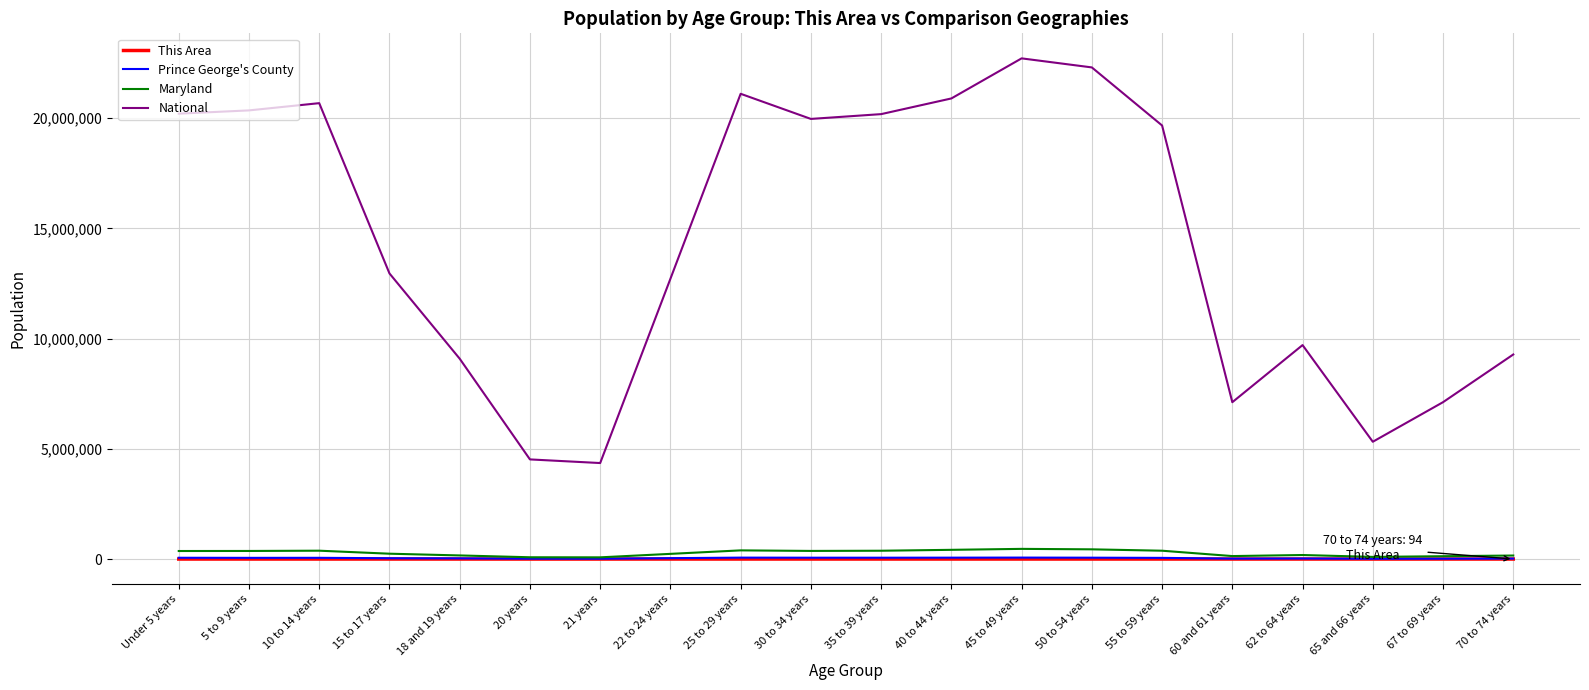

At how many categories does at least one series exceed 9525354?

13